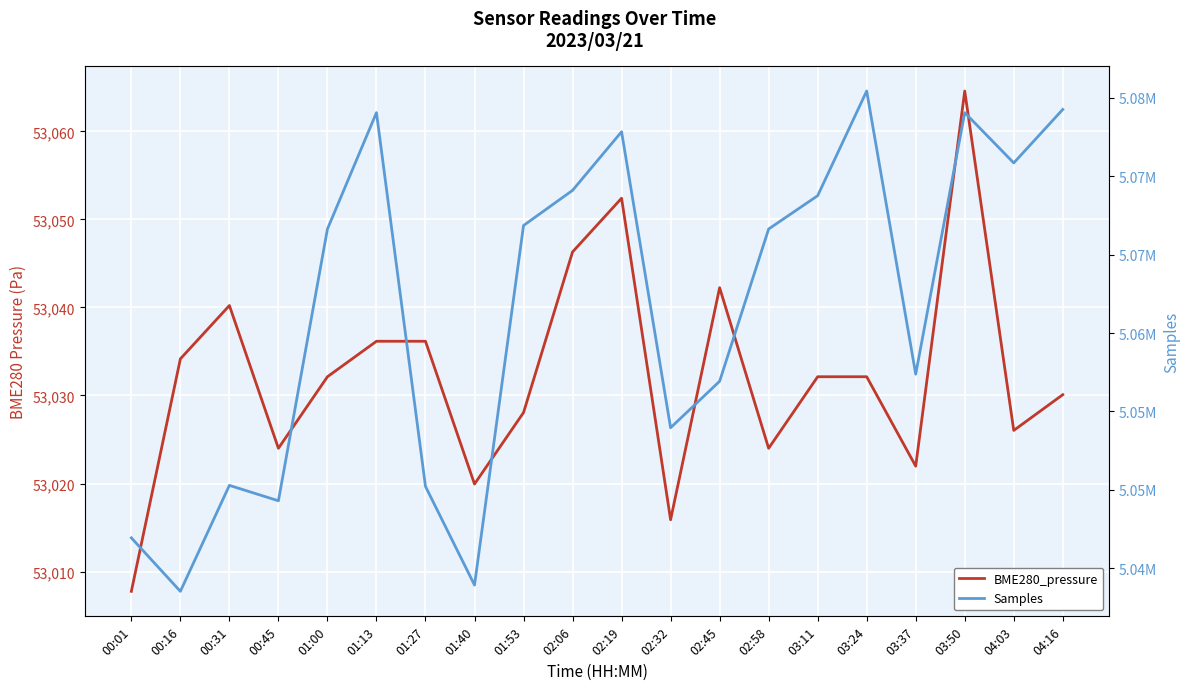

What is the label of the 8th point from the left?

01:40